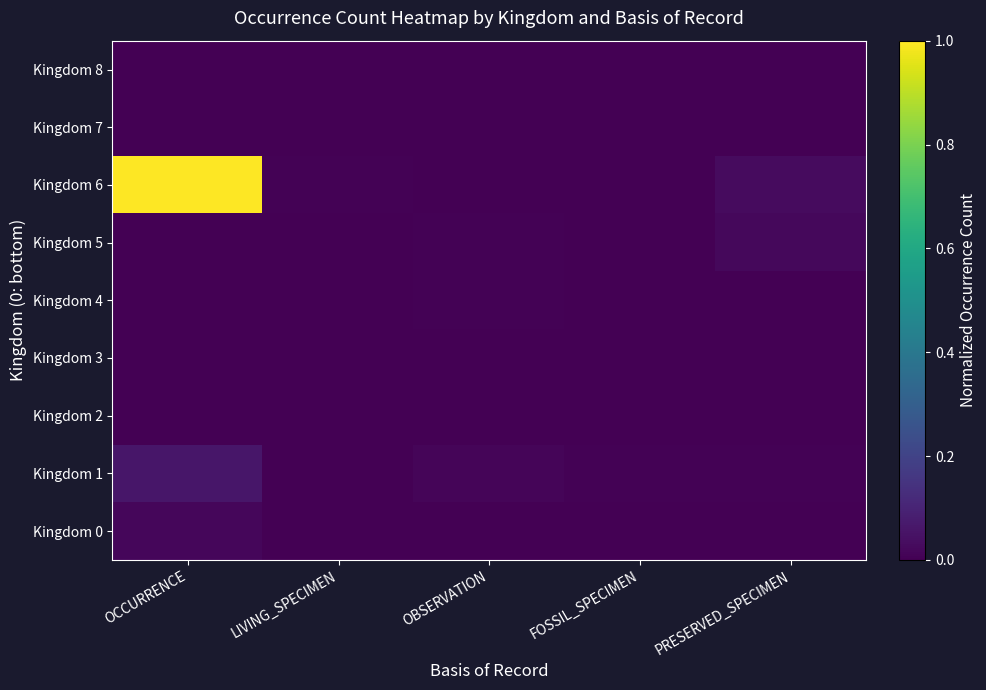

Reading right to left, list all the values displayed in this chart.

Kingdom 0: PRESERVED_SPECIMEN=0.0	FOSSIL_SPECIMEN=0.0	OBSERVATION=0.0	LIVING_SPECIMEN=0.0	OCCURRENCE=0.0
Kingdom 1: PRESERVED_SPECIMEN=0.0	FOSSIL_SPECIMEN=0.0	OBSERVATION=0.0	LIVING_SPECIMEN=0.0	OCCURRENCE=0.1
Kingdom 2: PRESERVED_SPECIMEN=0.0	FOSSIL_SPECIMEN=0.0	OBSERVATION=0.0	LIVING_SPECIMEN=0.0	OCCURRENCE=0.0
Kingdom 3: PRESERVED_SPECIMEN=0.0	FOSSIL_SPECIMEN=0.0	OBSERVATION=0.0	LIVING_SPECIMEN=0.0	OCCURRENCE=0.0
Kingdom 4: PRESERVED_SPECIMEN=0.0	FOSSIL_SPECIMEN=0.0	OBSERVATION=0.0	LIVING_SPECIMEN=0.0	OCCURRENCE=0.0
Kingdom 5: PRESERVED_SPECIMEN=0.0	FOSSIL_SPECIMEN=0.0	OBSERVATION=0.0	LIVING_SPECIMEN=0.0	OCCURRENCE=0.0
Kingdom 6: PRESERVED_SPECIMEN=0.0	FOSSIL_SPECIMEN=0.0	OBSERVATION=0.0	LIVING_SPECIMEN=0.0	OCCURRENCE=1.0
Kingdom 7: PRESERVED_SPECIMEN=0.0	FOSSIL_SPECIMEN=0.0	OBSERVATION=0.0	LIVING_SPECIMEN=0.0	OCCURRENCE=0.0
Kingdom 8: PRESERVED_SPECIMEN=0.0	FOSSIL_SPECIMEN=0.0	OBSERVATION=0.0	LIVING_SPECIMEN=0.0	OCCURRENCE=0.0